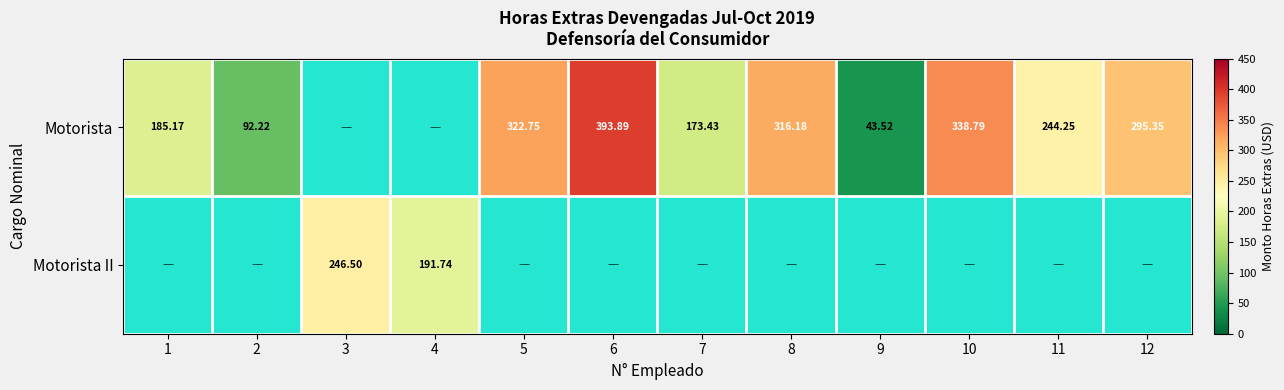

List the series in order of their peak value, lowest first.

Motorista II, Motorista